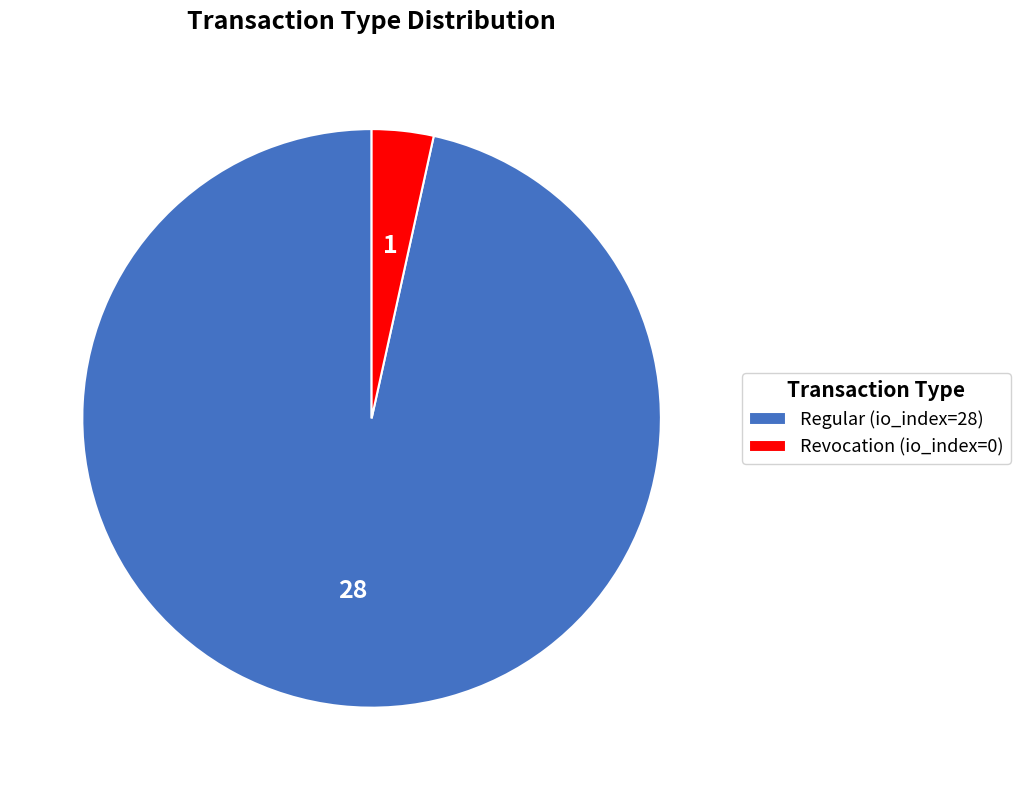

What is the majority slice?

Regular (io_index=28)